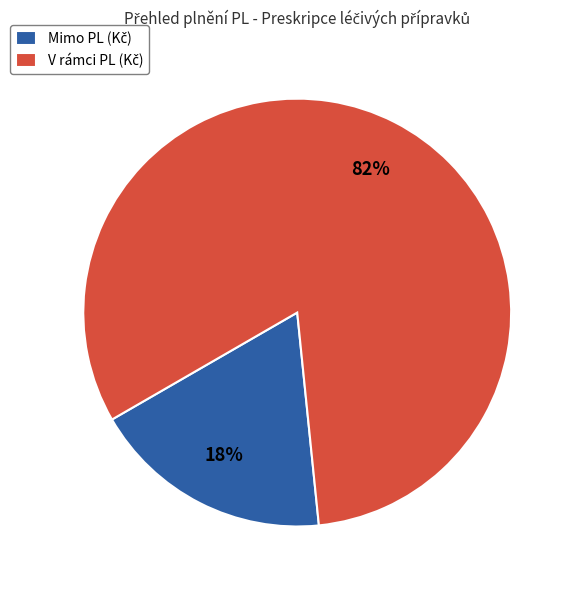

Is there any slice that represents more than half of the pie?

Yes